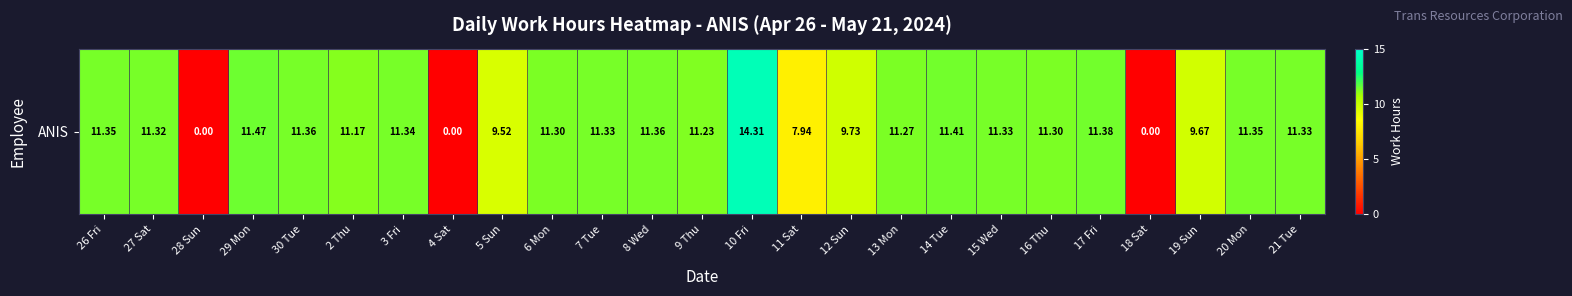

At which label is the value closest to 7?

11 Sat